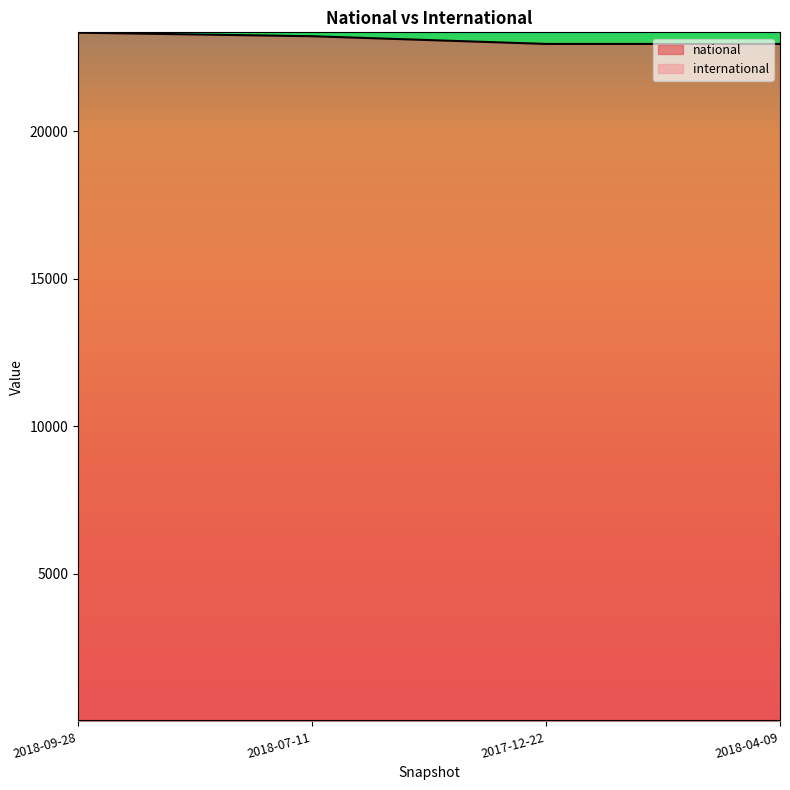

What is the average value?

23114